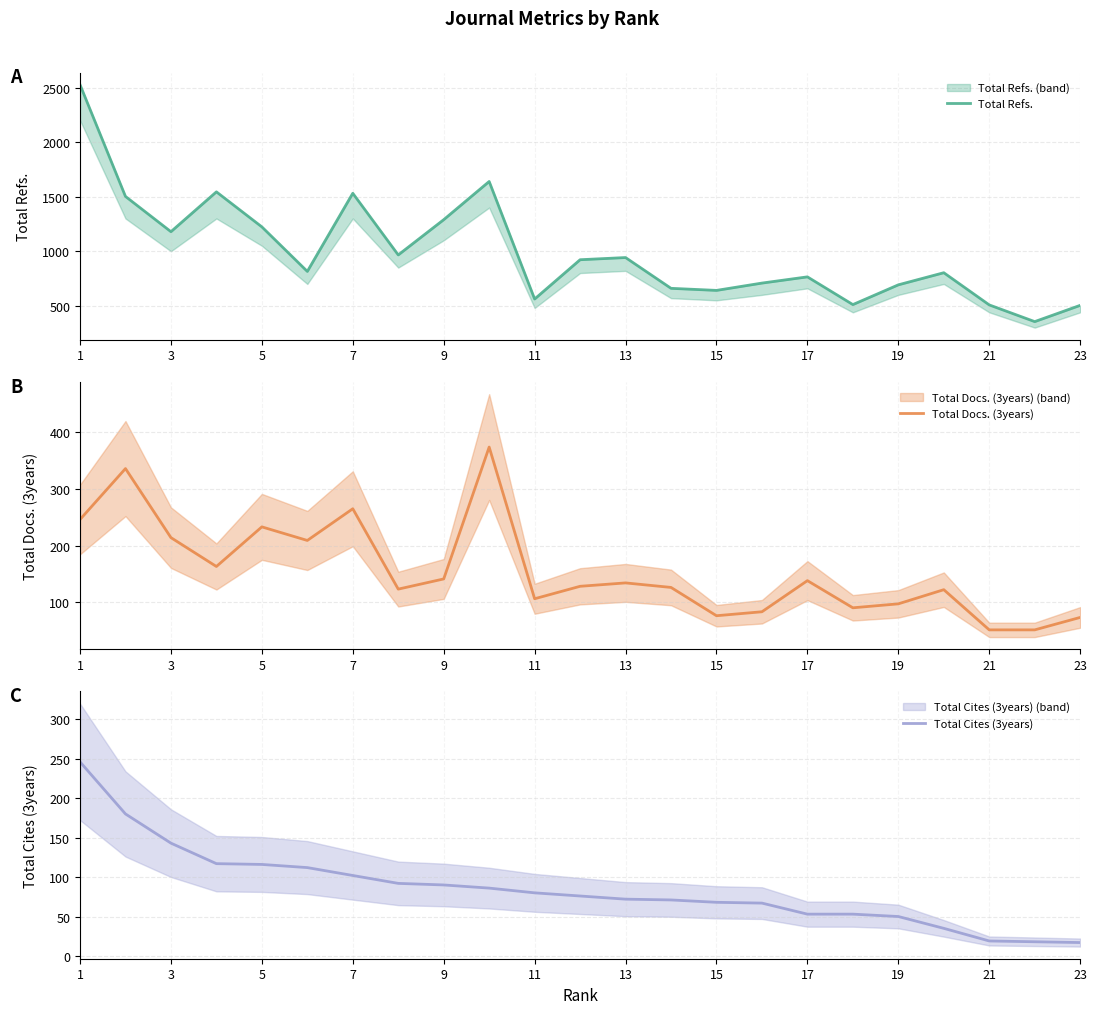

What is the maximum value for Total Refs.?

2526